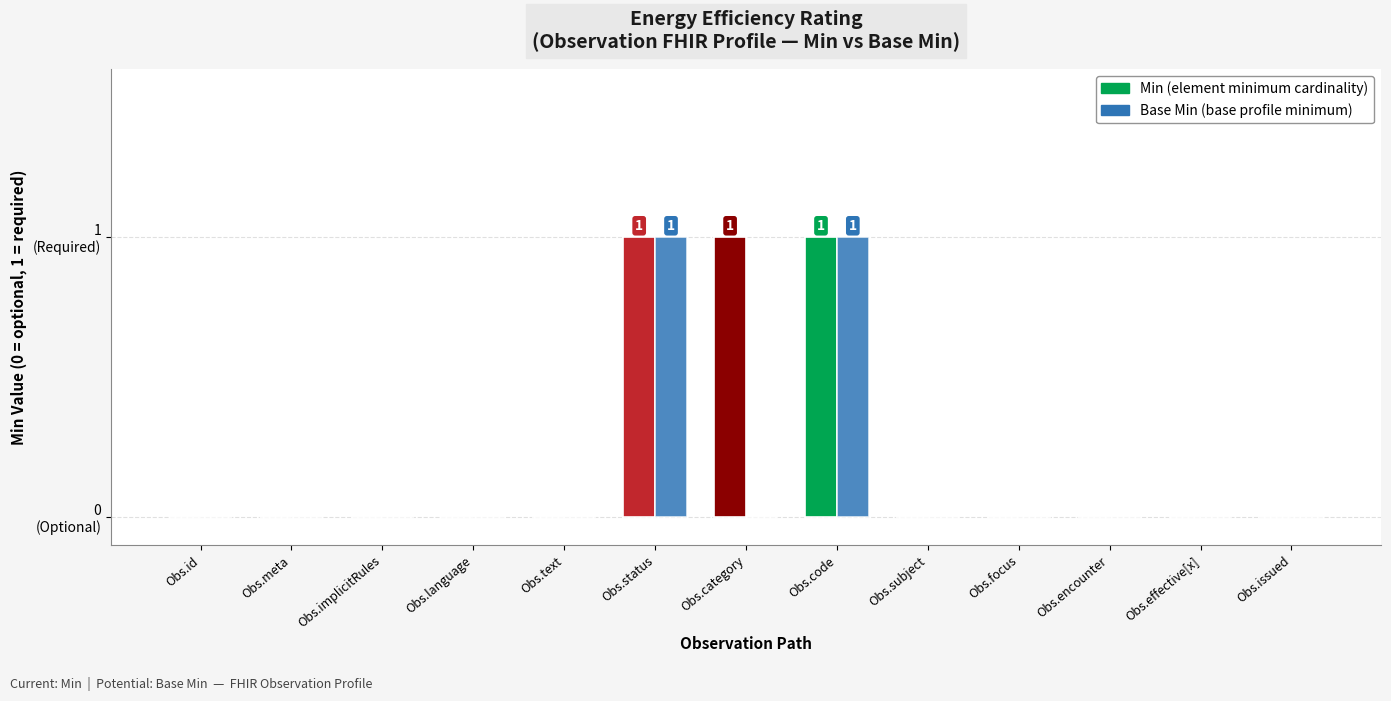

Are the bars grouped side by side (vs. stacked)?

Yes